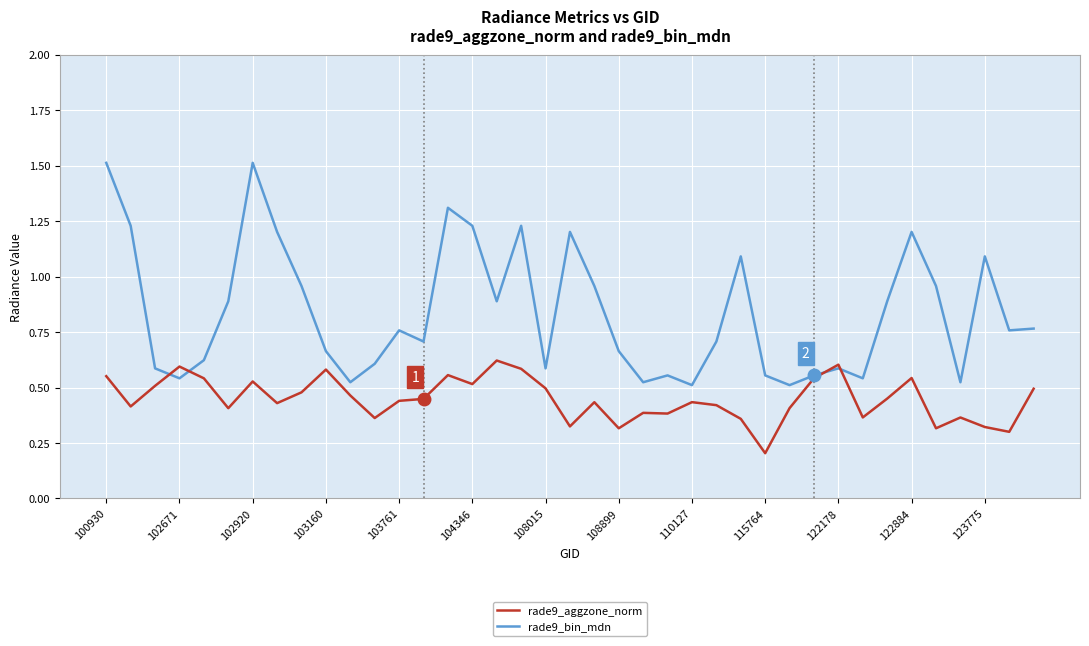

Is this an area chart (filled region under the line)?

No